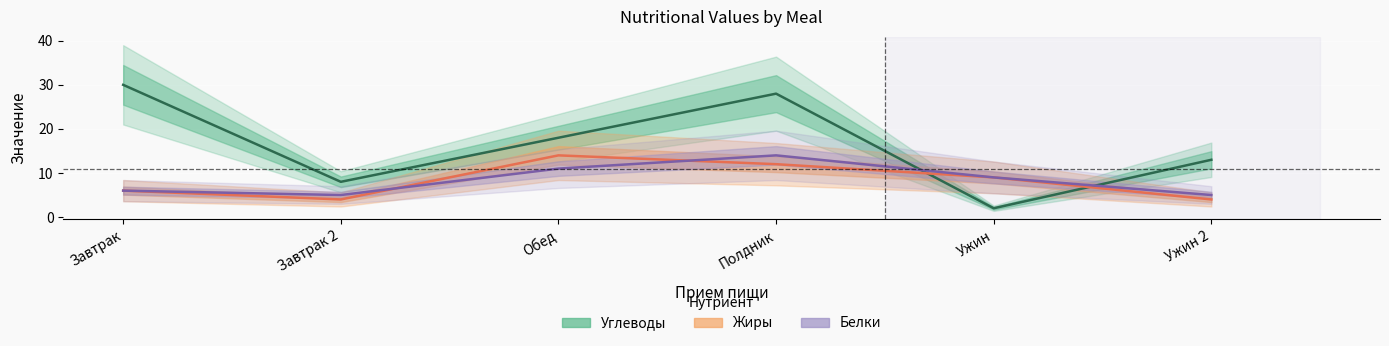

Which series ends up on top after the final intersection of Углеводы and Жиры?

Углеводы